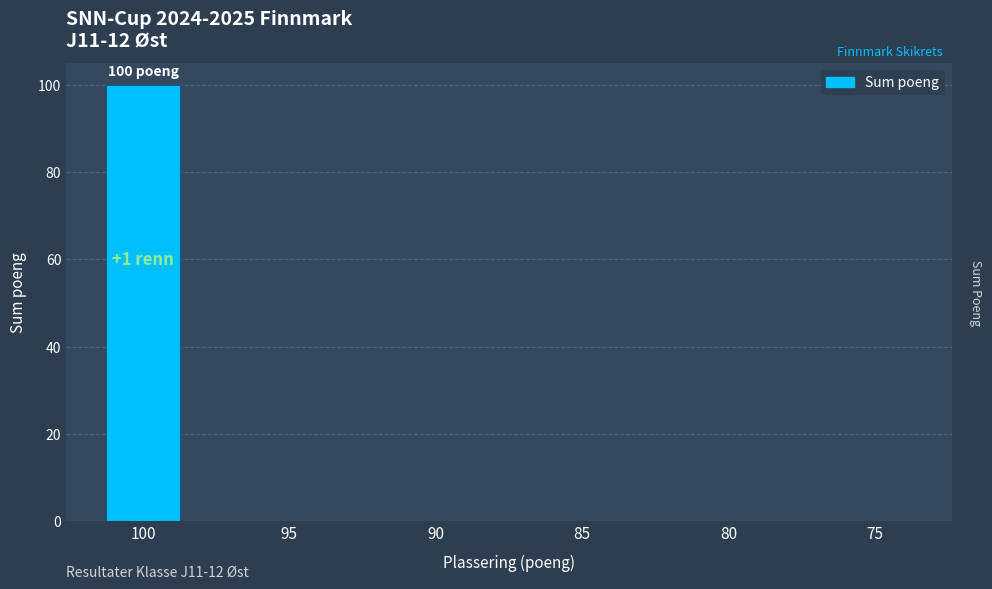

True or false: the data shows 0 at 85.

True